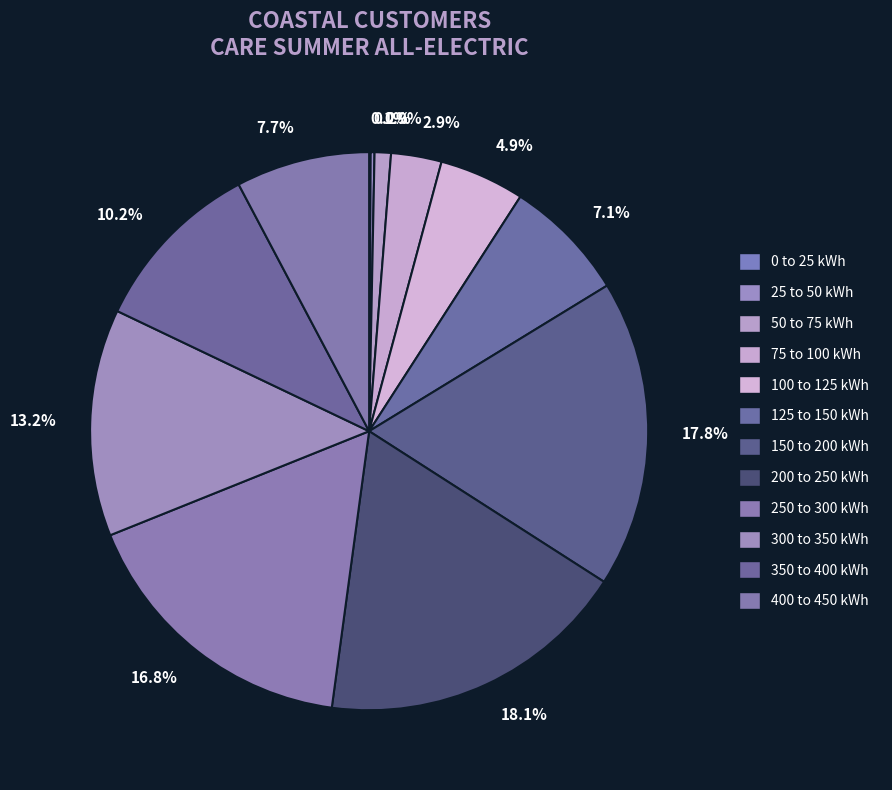

How many slices are in this pie chart?

12